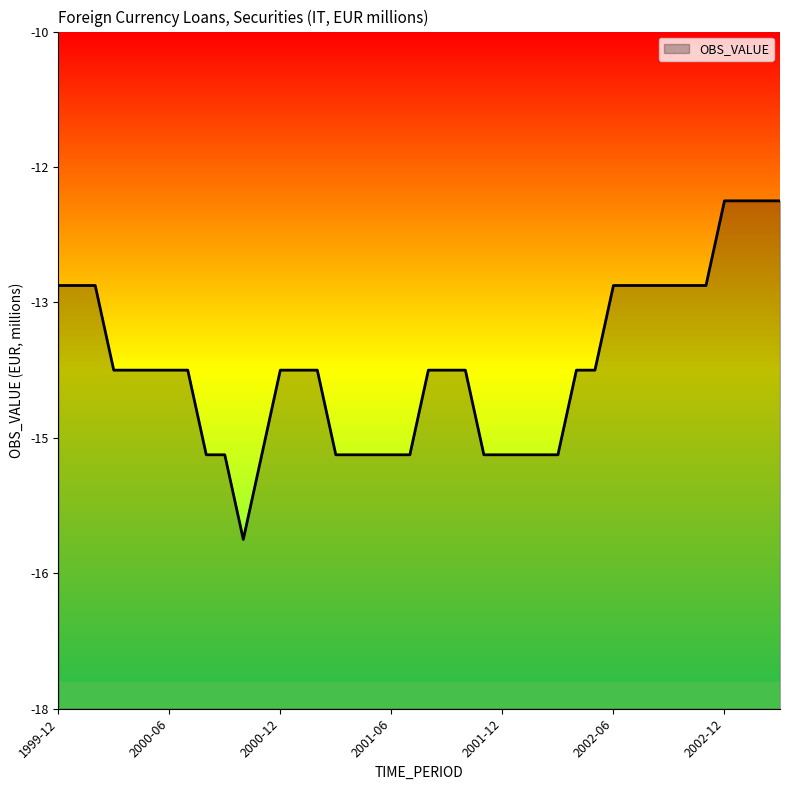

Rank the categories by value from highest to lowest.

2002-12, 2003-01, 2003-02, 2003-03, 1999-12, 2000-01, 2000-02, 2002-06, 2002-07, 2002-08, 2002-09, 2002-10, 2002-11, 2000-03, 2000-04, 2000-05, 2000-06, 2000-07, 2000-12, 2001-01, 2001-02, 2001-08, 2001-09, 2001-10, 2002-04, 2002-05, 2000-08, 2000-09, 2000-11, 2001-03, 2001-04, 2001-05, 2001-06, 2001-07, 2001-11, 2001-12, 2002-01, 2002-02, 2002-03, 2000-10